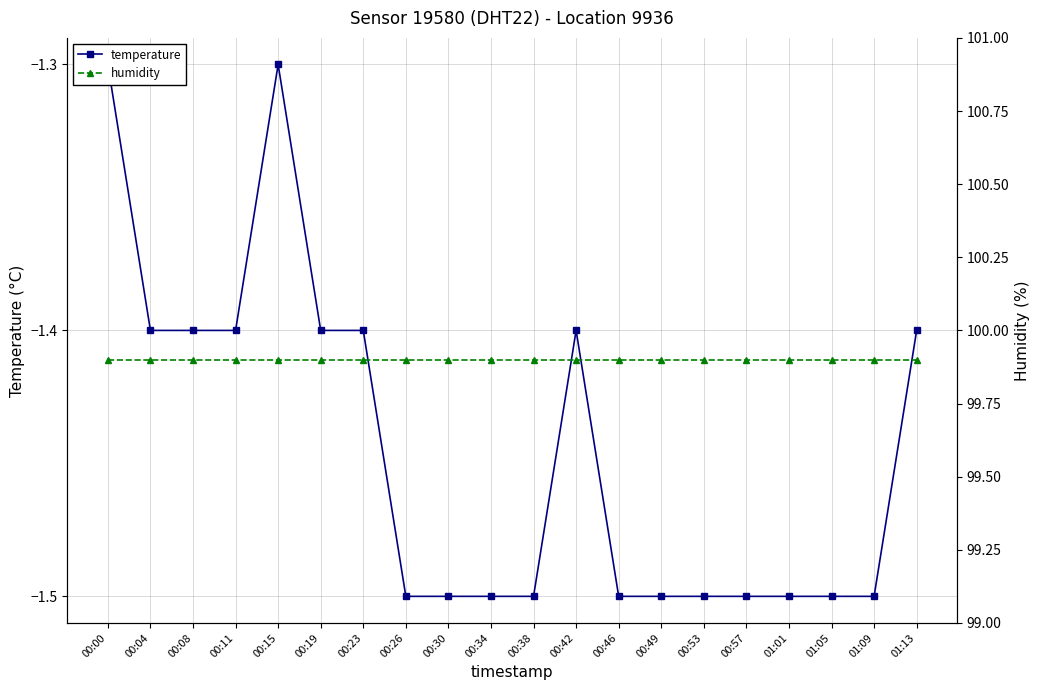

True or false: humidity and temperature intersect in this chart.

False